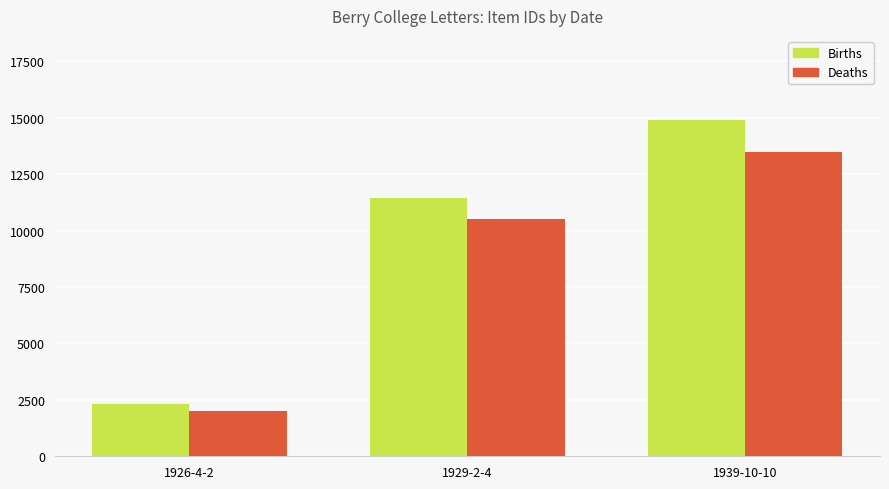

At how many categories does at least one series exceed 14258?

1